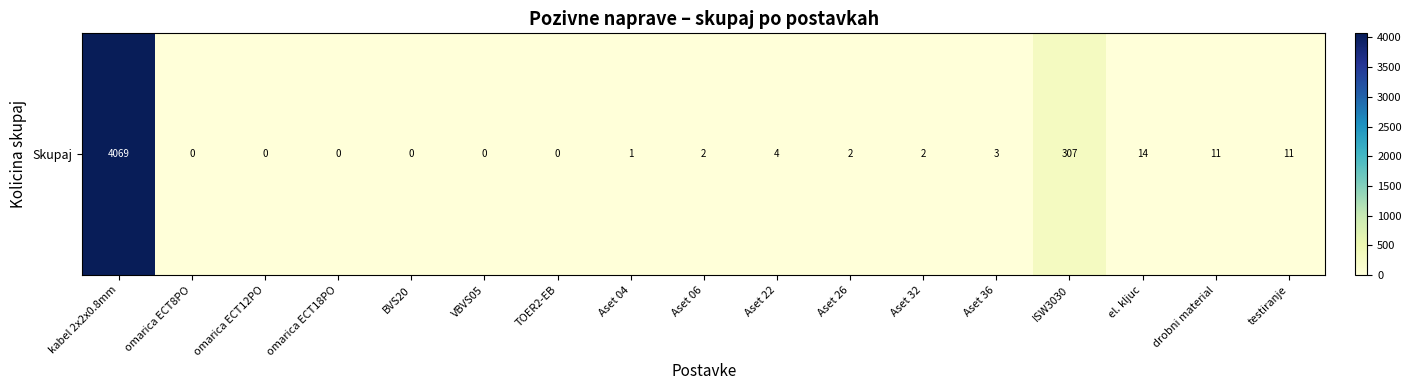

Which category has the lowest value across all series?

omarica ECT8PO